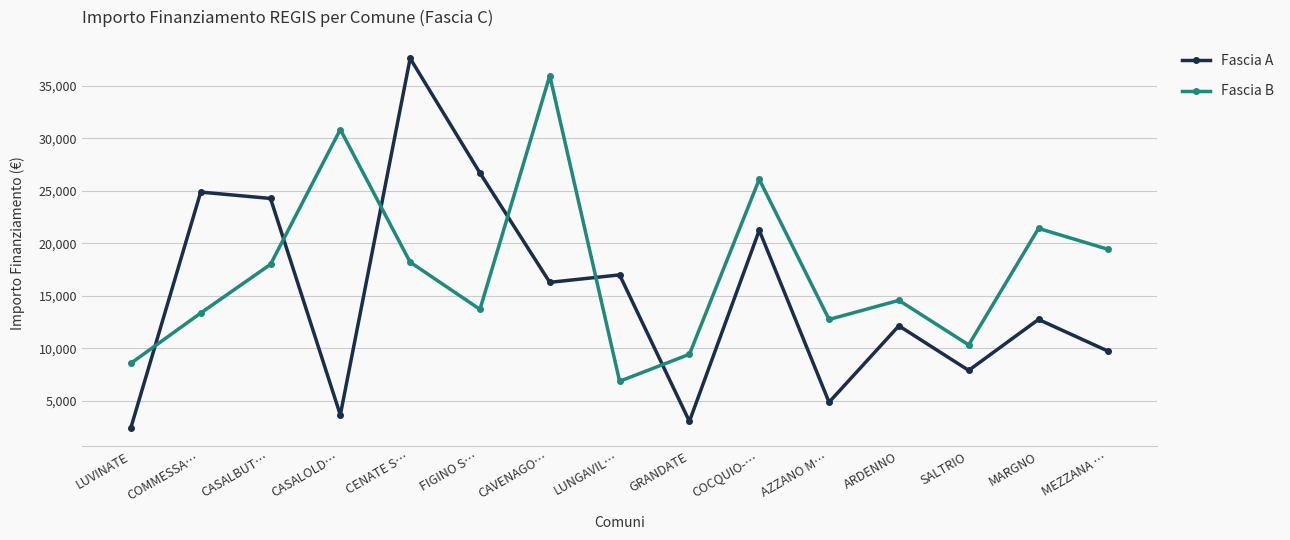

At which category does the chart reach its minimum across all series?

LUVINATE